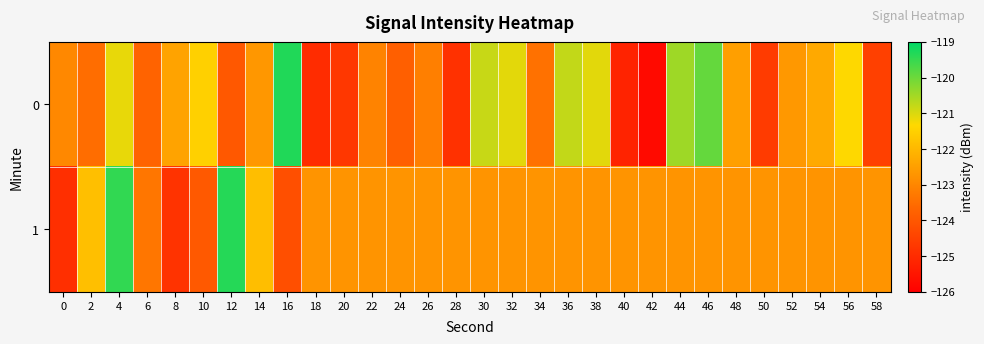

What is the total value across all series at 48?

-245.2